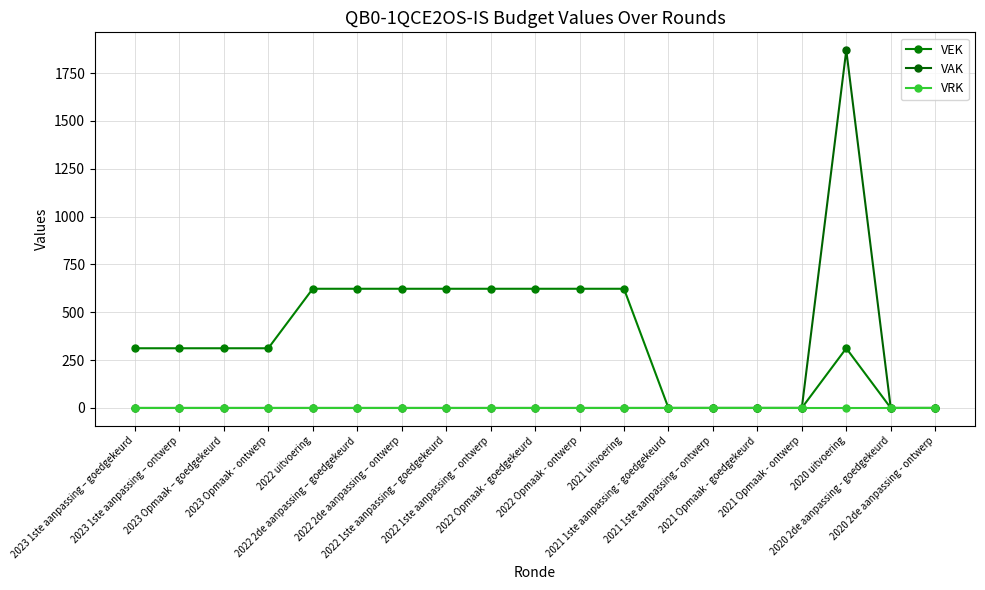

Which series has the largest range (max minus min)?

VAK